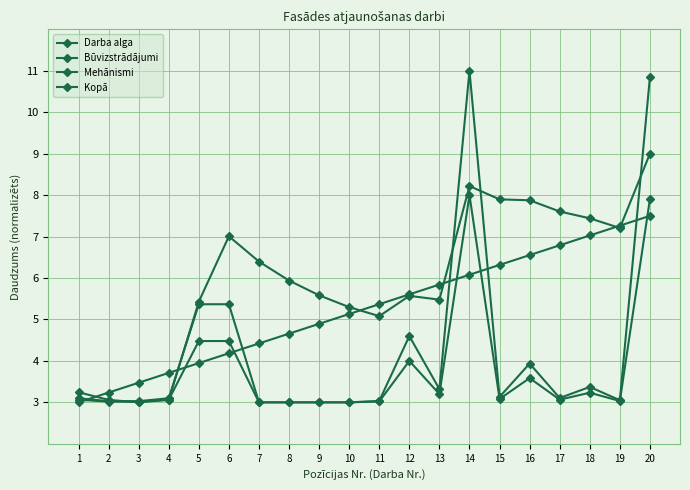

Is it true that Kopā equals 0.9 at 5?

False